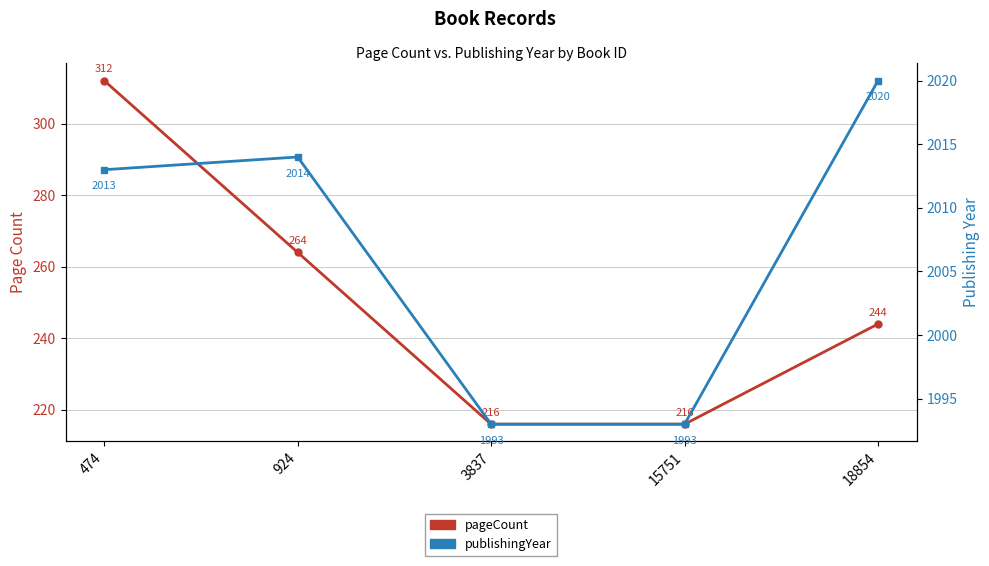

What is the maximum value for pageCount?

312